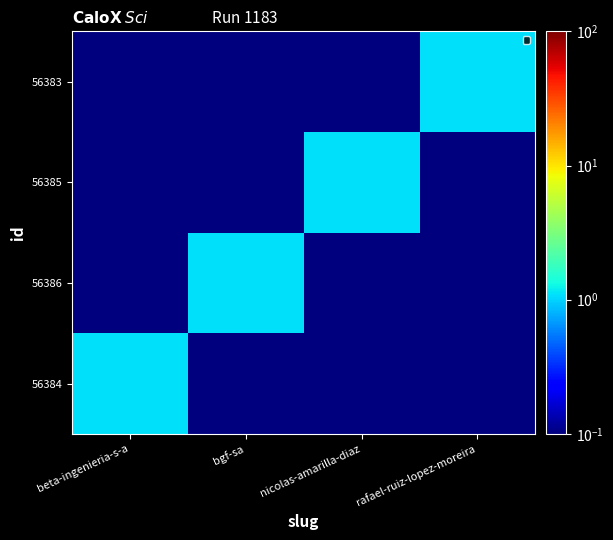

Reading right to left, extract all data points from this chart.

56384: rafael-ruiz-lopez-moreira=0.1	nicolas-amarilla-diaz=0.1	bgf-sa=0.1	beta-ingenieria-s-a=1.1
56386: rafael-ruiz-lopez-moreira=0.1	nicolas-amarilla-diaz=0.1	bgf-sa=1.1	beta-ingenieria-s-a=0.1
56385: rafael-ruiz-lopez-moreira=0.1	nicolas-amarilla-diaz=1.1	bgf-sa=0.1	beta-ingenieria-s-a=0.1
56383: rafael-ruiz-lopez-moreira=1.1	nicolas-amarilla-diaz=0.1	bgf-sa=0.1	beta-ingenieria-s-a=0.1